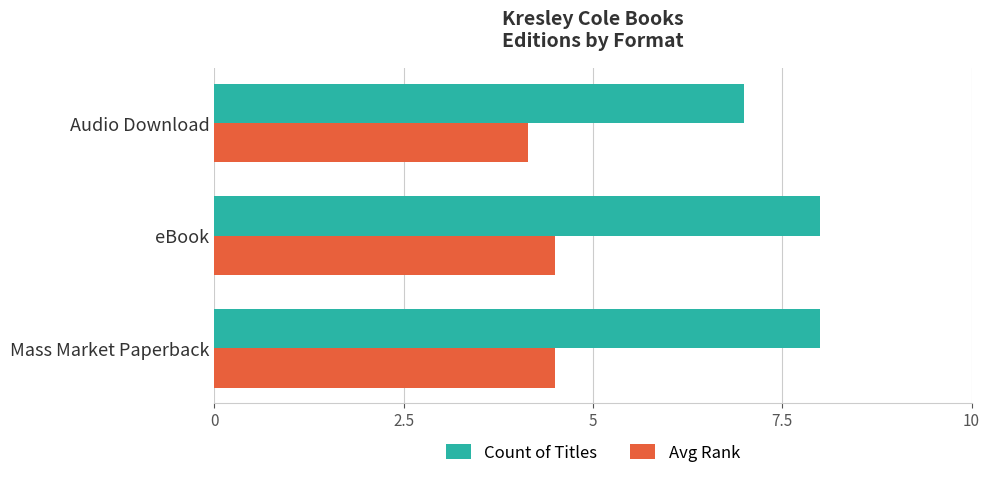

Is the value of Avg Rank at eBook greater than the value of Count of Titles at eBook?

No